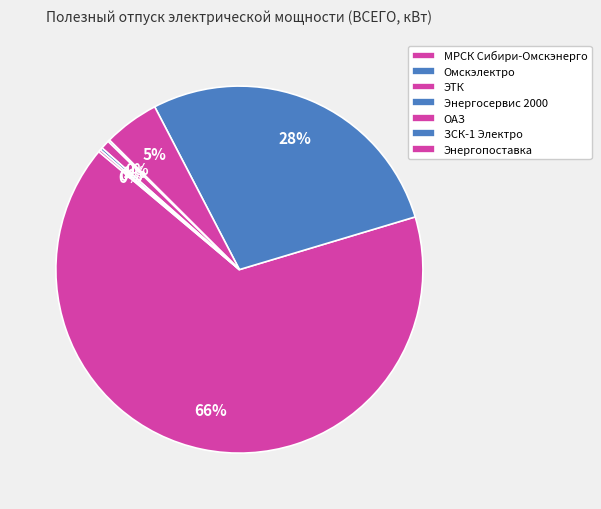

What percentage do Энергопоставка and ЗСК-1 Электро together represent?

0.4%